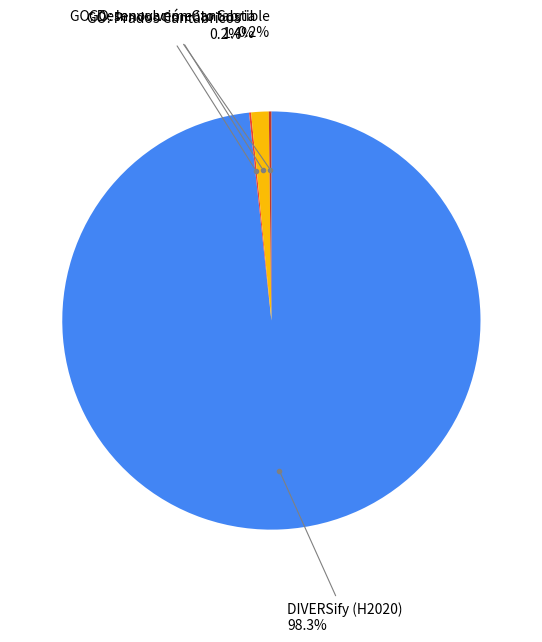

Is there a majority slice in this chart?

Yes